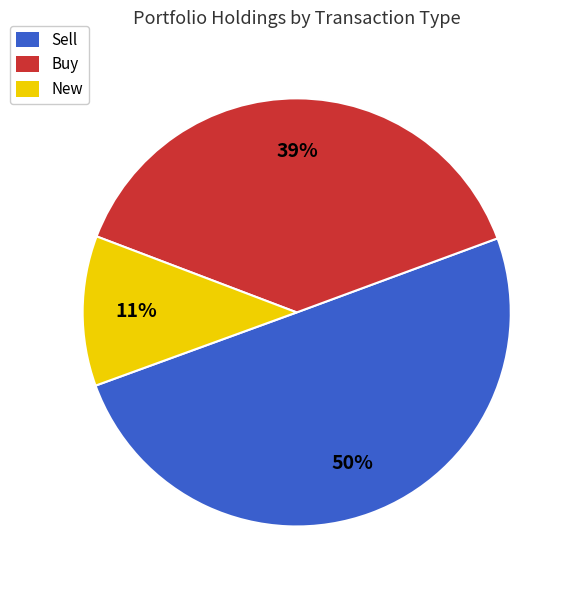

Between New and Sell, which is larger?

Sell